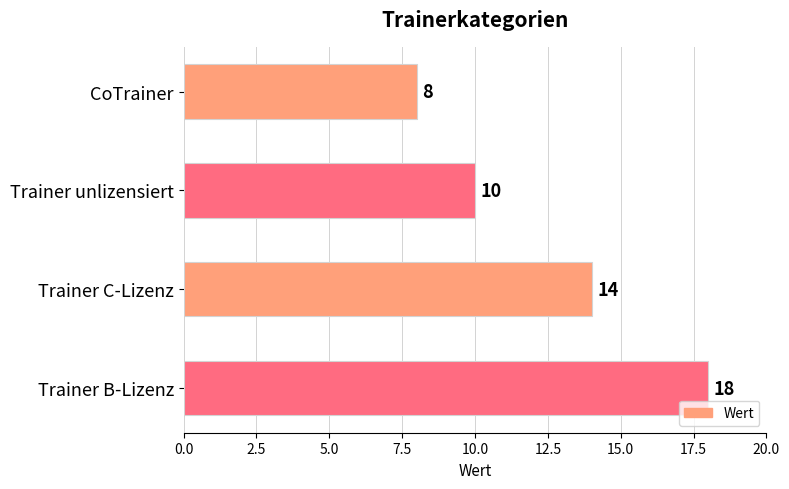

How many values are below 14?

2